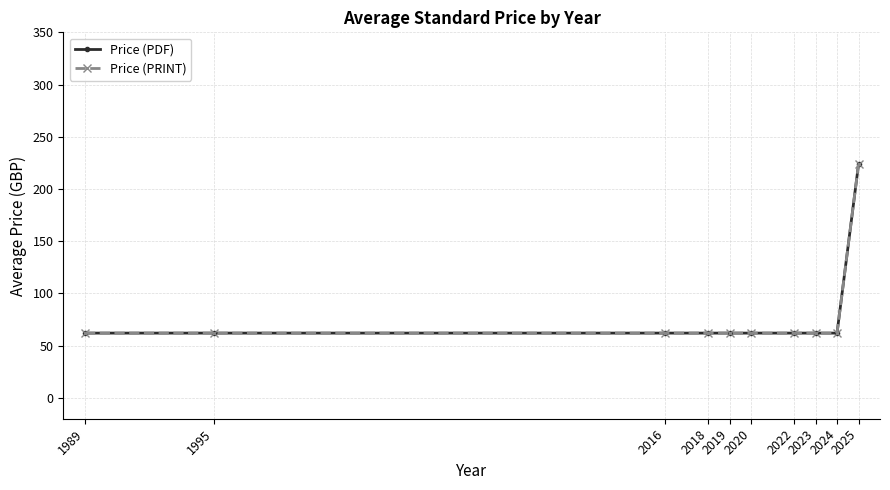

Does the chart have visible grid lines?

Yes